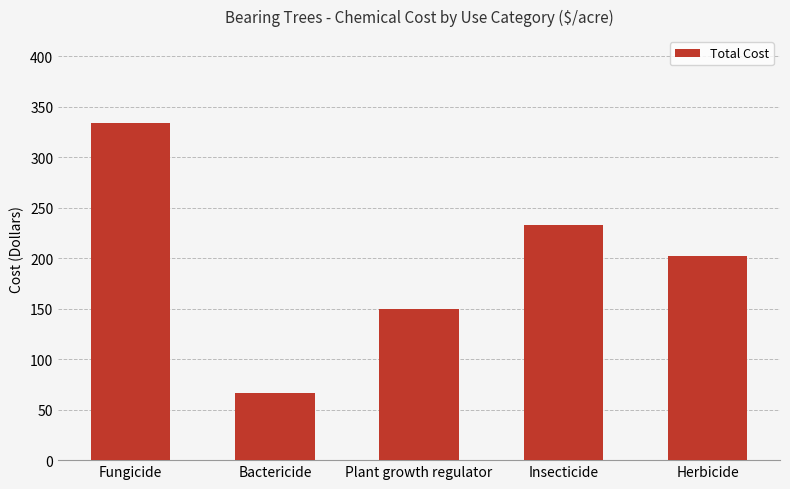

What is the maximum value shown in the chart?

333.7